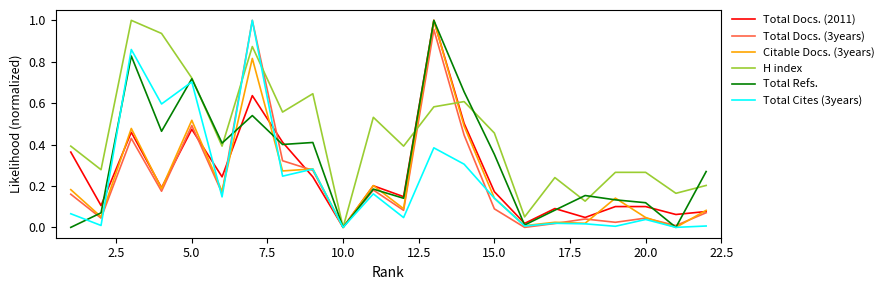

Which series has the largest total across all categories?

H index